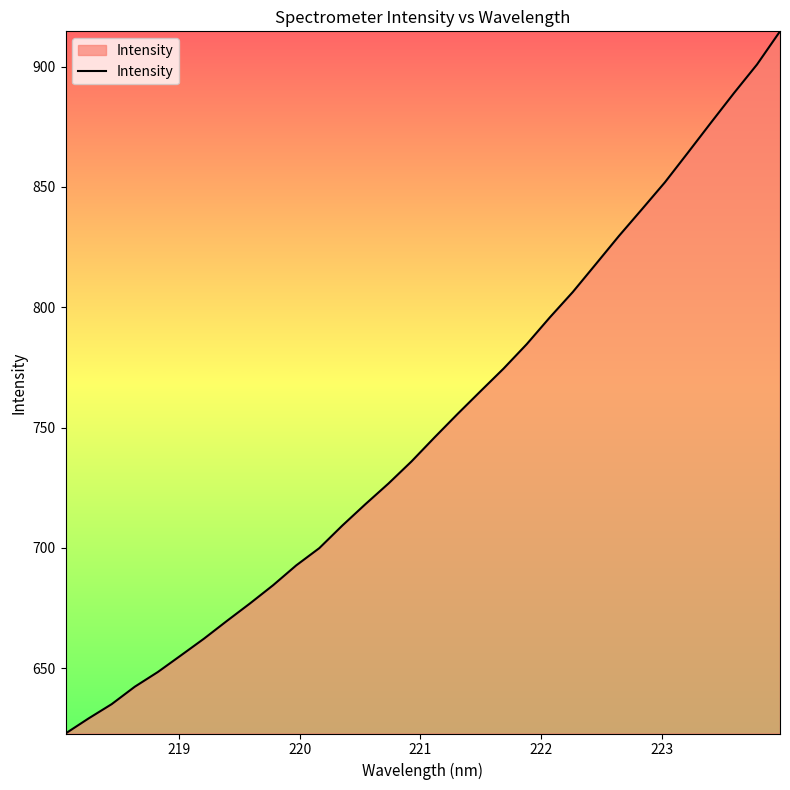

What is the maximum value shown in the chart?

914.7